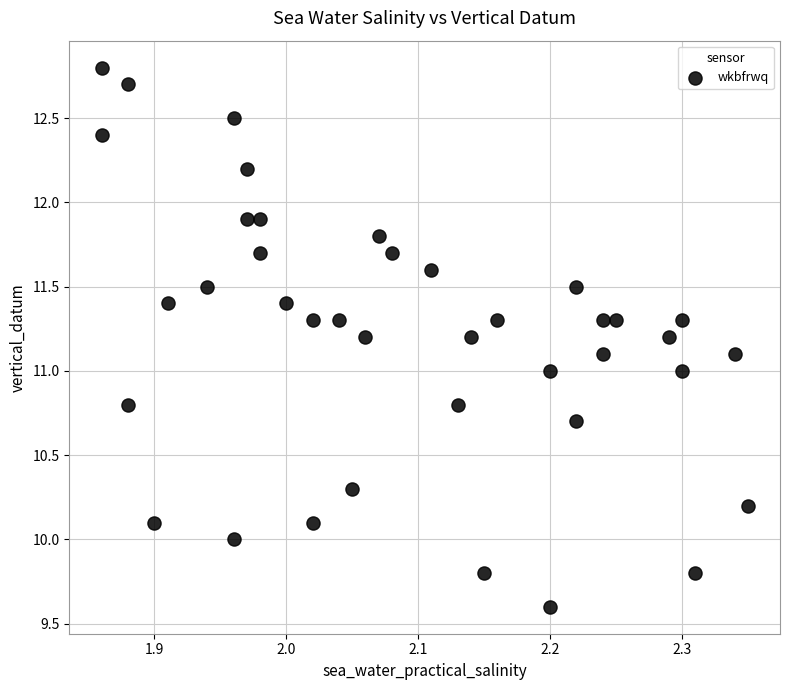

What is the range of X values (max minus min)?

0.5